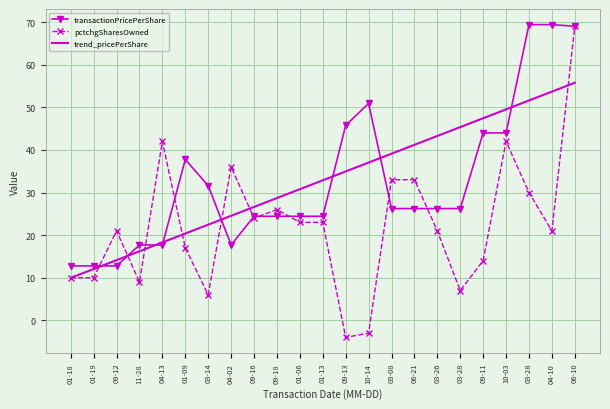

List the labels in order of transactionPricePerShare value, largest first.

03-28, 04-10, 06-10, 10-14, 09-13, 09-11, 10-03, 01-09, 03-14, 03-08, 06-21, 03-26, 03-28, 09-16, 09-18, 01-06, 01-13, 11-28, 04-13, 04-02, 01-18, 01-19, 09-12